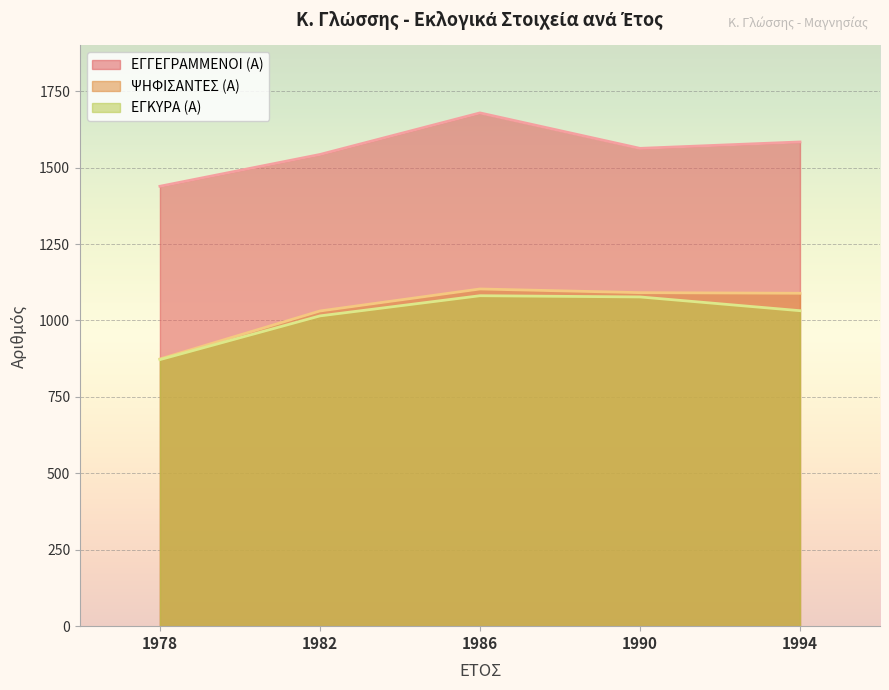

What is the total value across all series at 1986?

3863